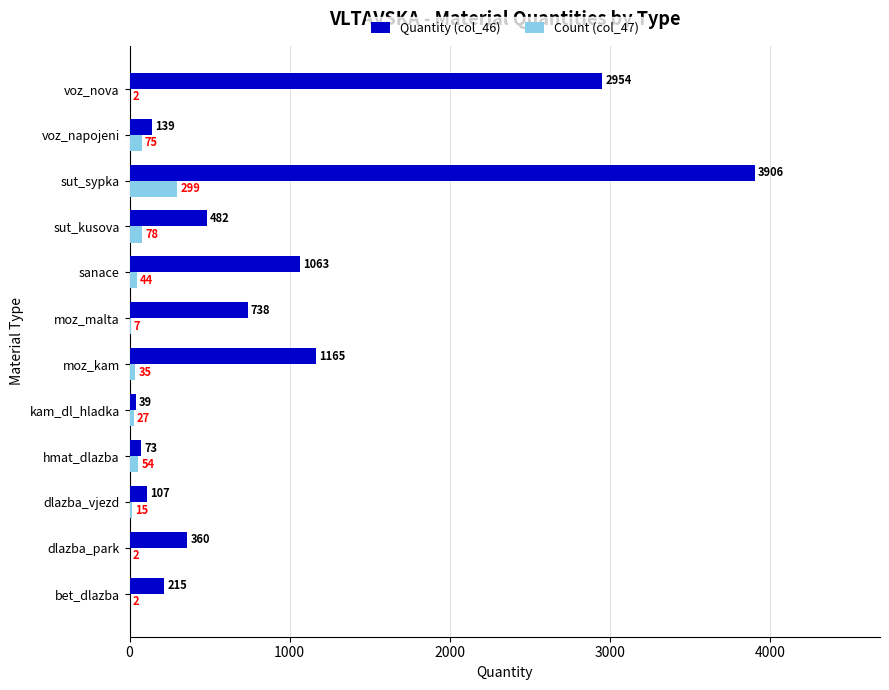

Which category has the highest value in the Quantity (col_46) series?

sut_sypka